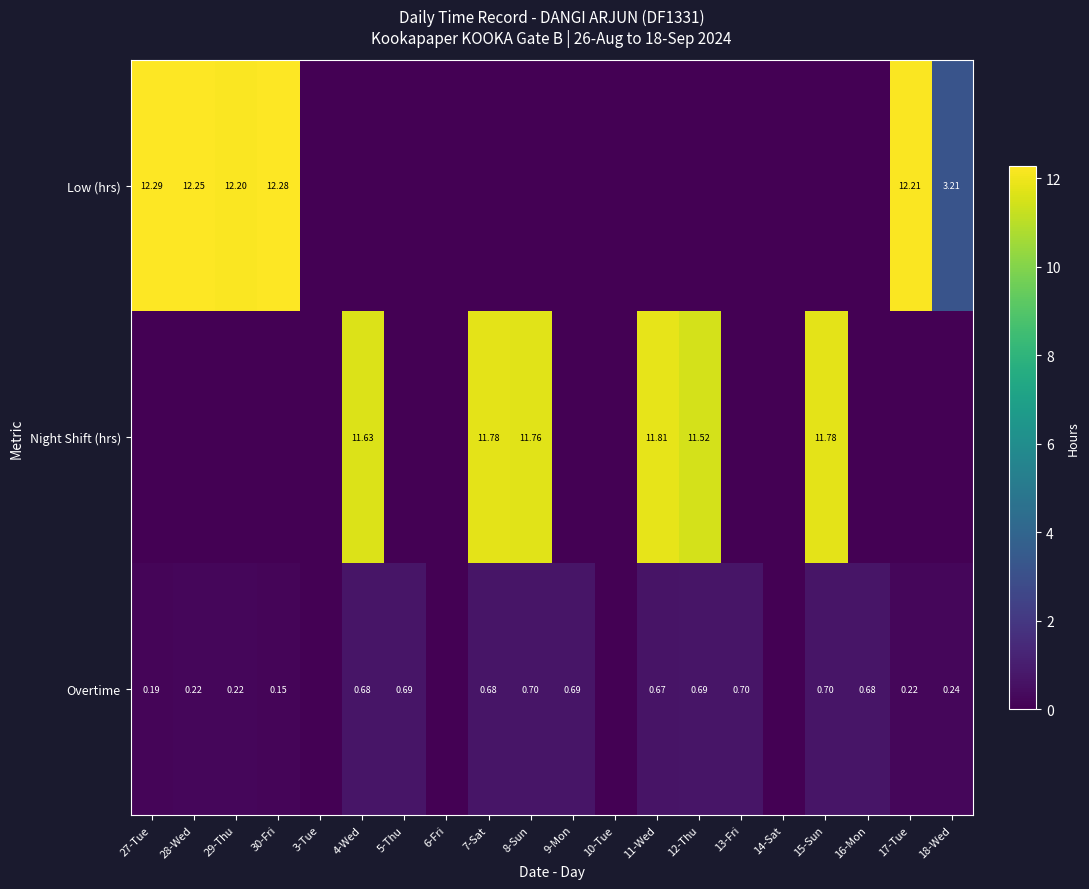

At 4-Wed, list the series in order from smallest to largest.

Low (hrs), Overtime, Night Shift (hrs)